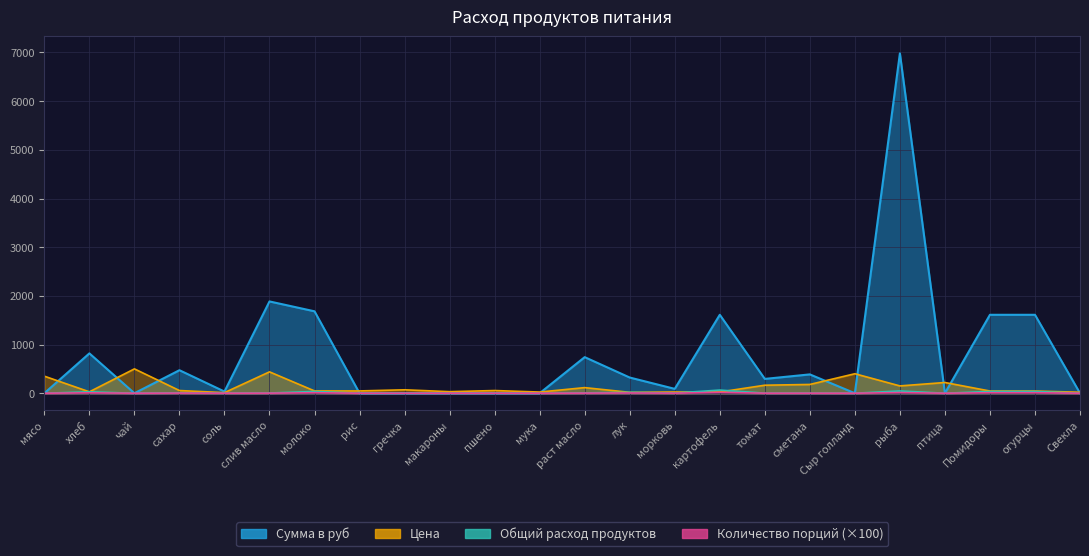

Where is the first local maximum for Цена?

чай